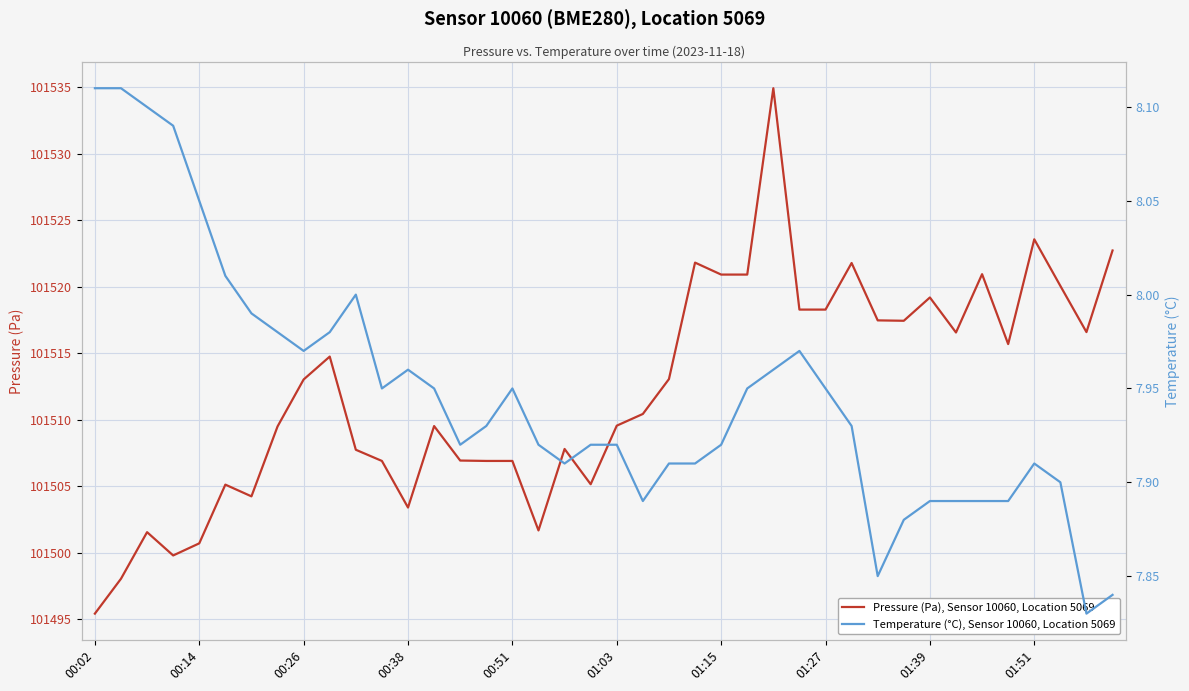

What is the maximum value for Pressure (Pa), Sensor 10060, Location 5069?

101534.9